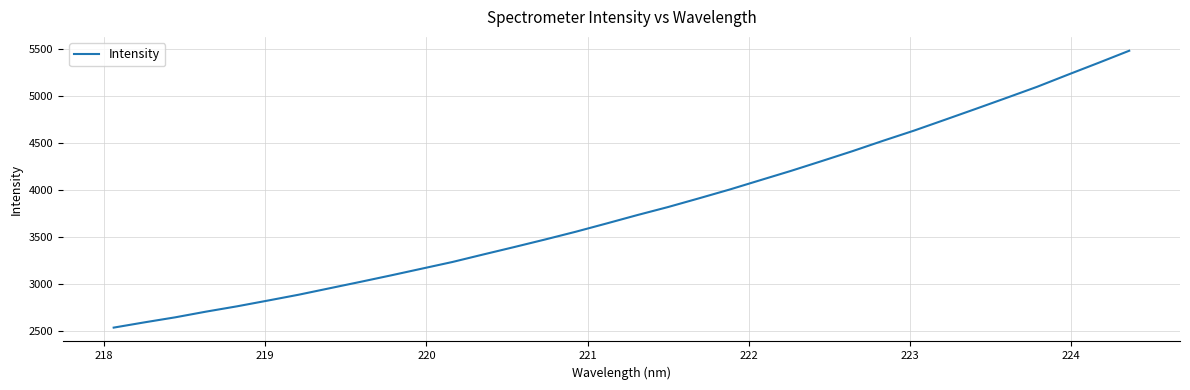

What is the average value?

3800.4